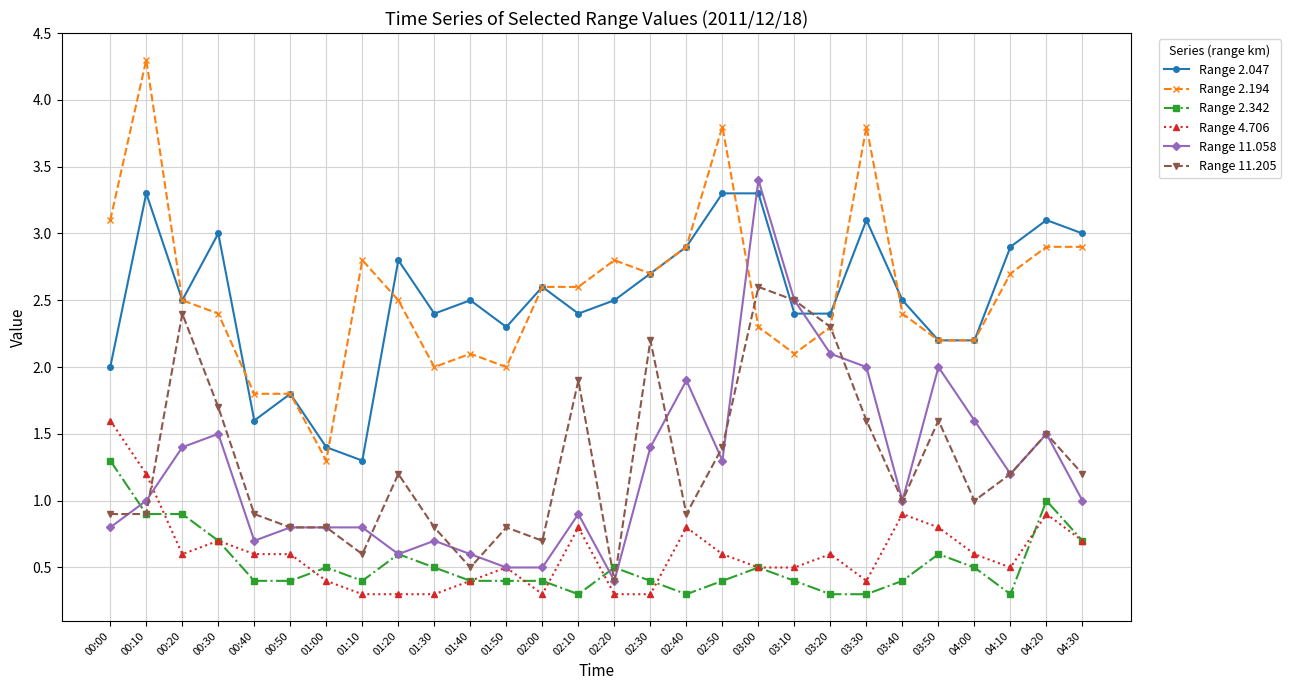

The value of Range 2.047 at 02:30 is 2.7. True or false?

True